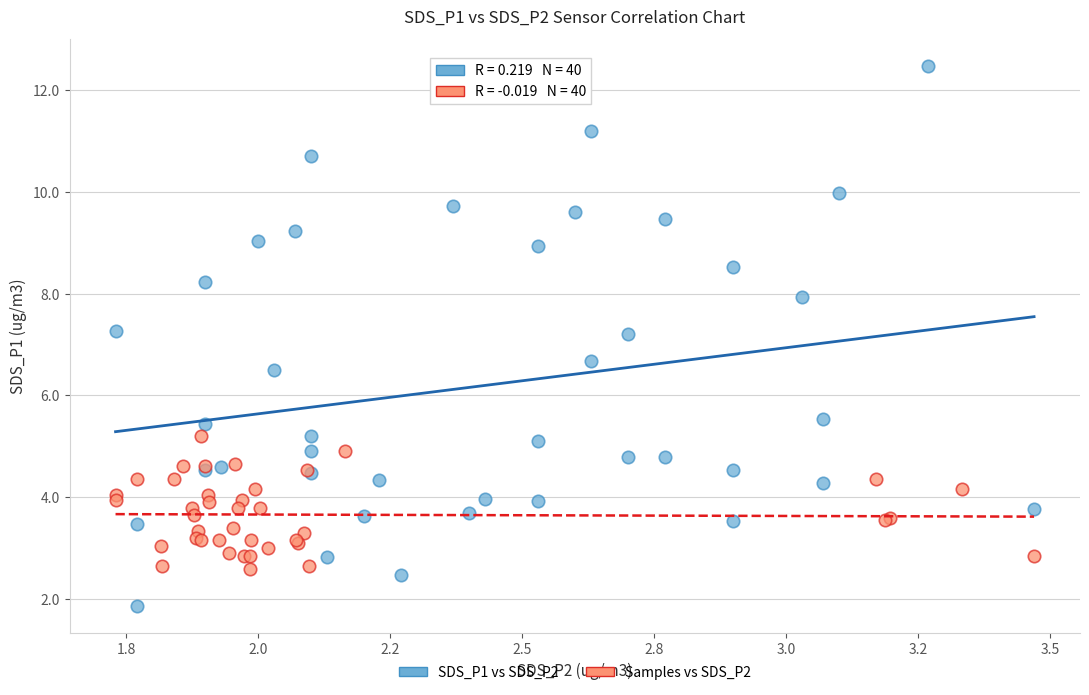

What are all the series names shown in the legend?

SDS_P1 vs SDS_P2, Samples vs SDS_P2